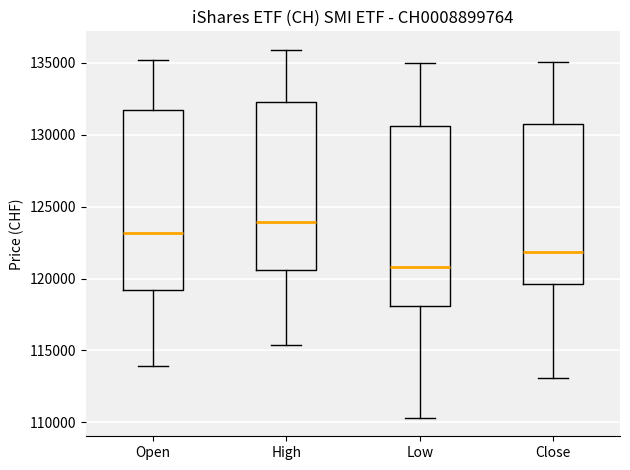

Which box has the highest median line?

High